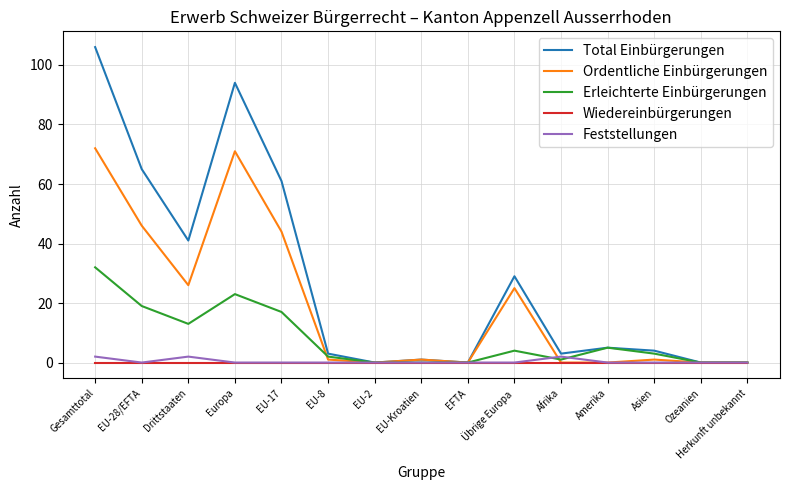

Is this an area chart (filled region under the line)?

No